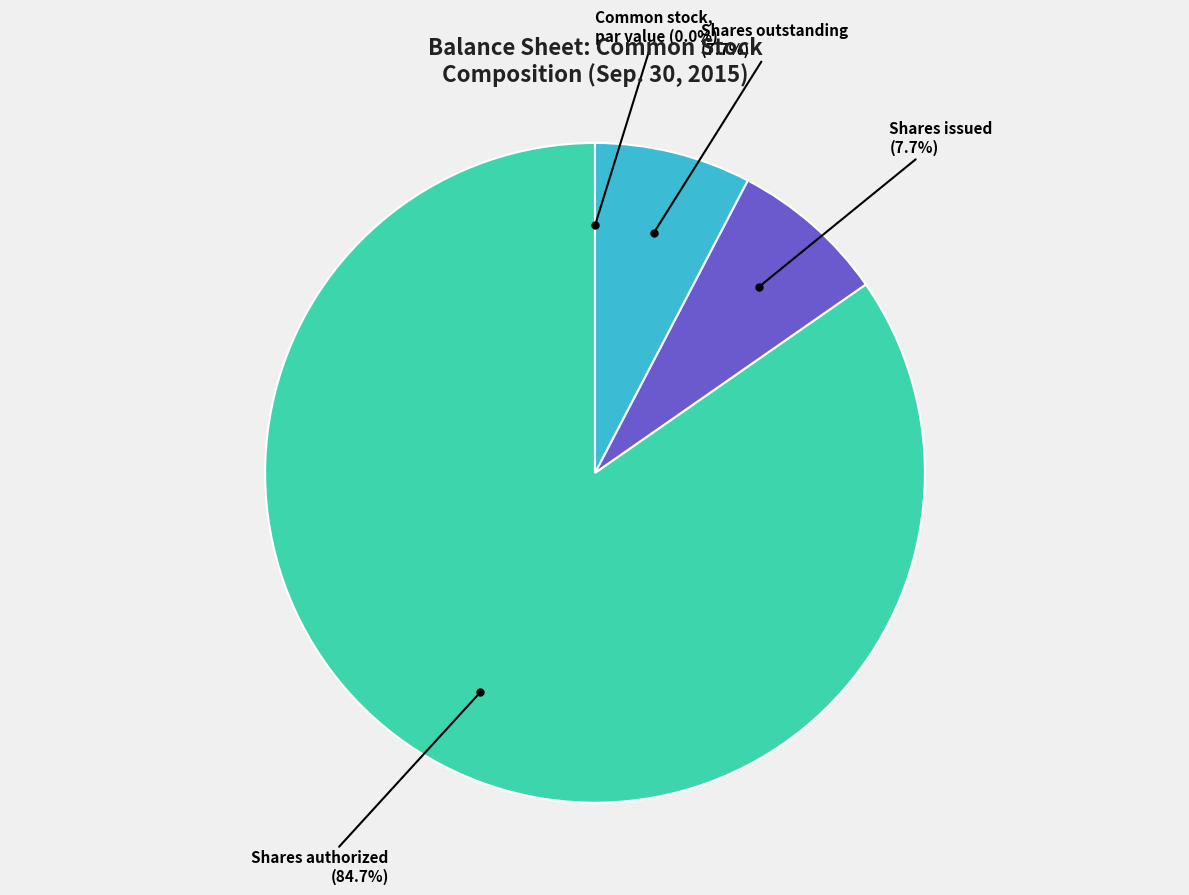

Does any single category account for the majority?

Yes